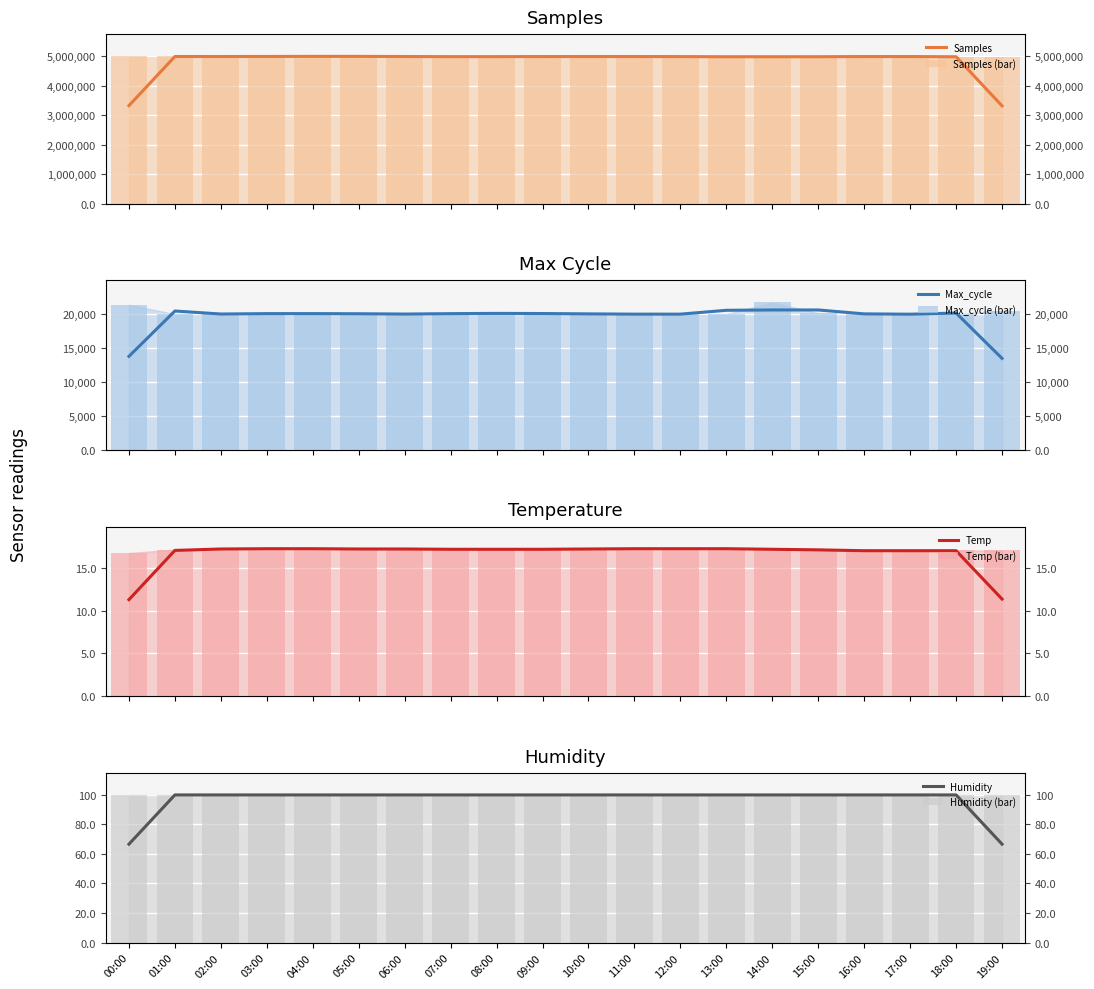

What is the maximum value for Max_cycle?

21633.0